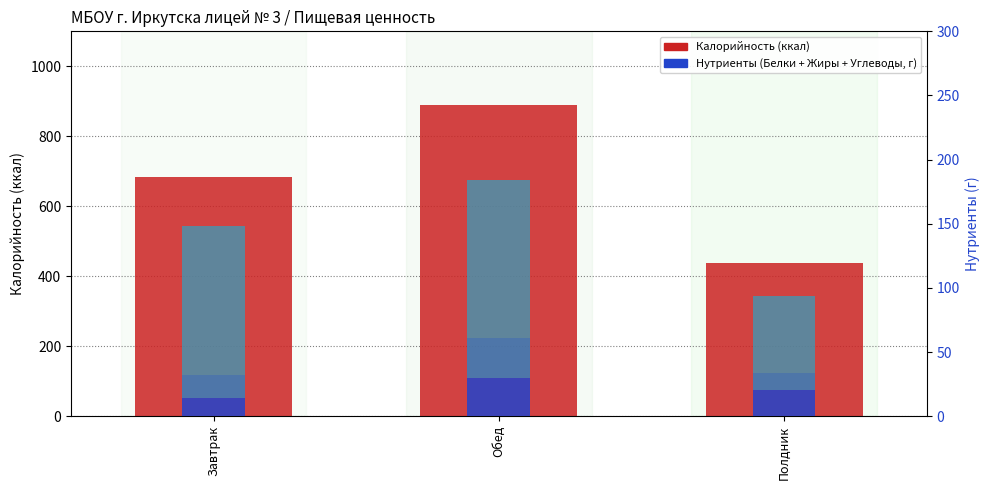

Reading left to right, what are all the values shown in this chart?

Калорийность (ккал): 682.7	889.0	439.2
Белки (г): 14.4	30.1	20.7
Жиры (г): 17.8	30.6	13.1
Углеводы (г): 116.2	123.3	59.7